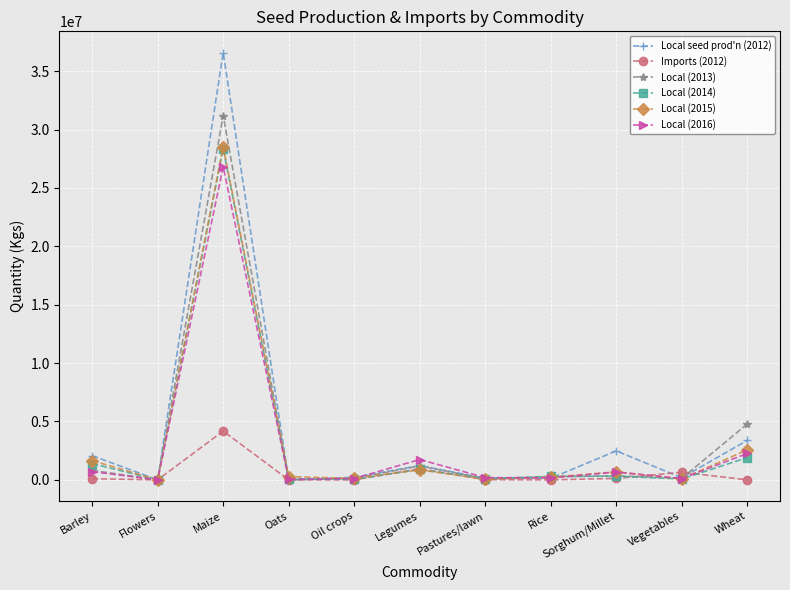

Which series has the widest spread of values?

Local seed prod'n (2012)